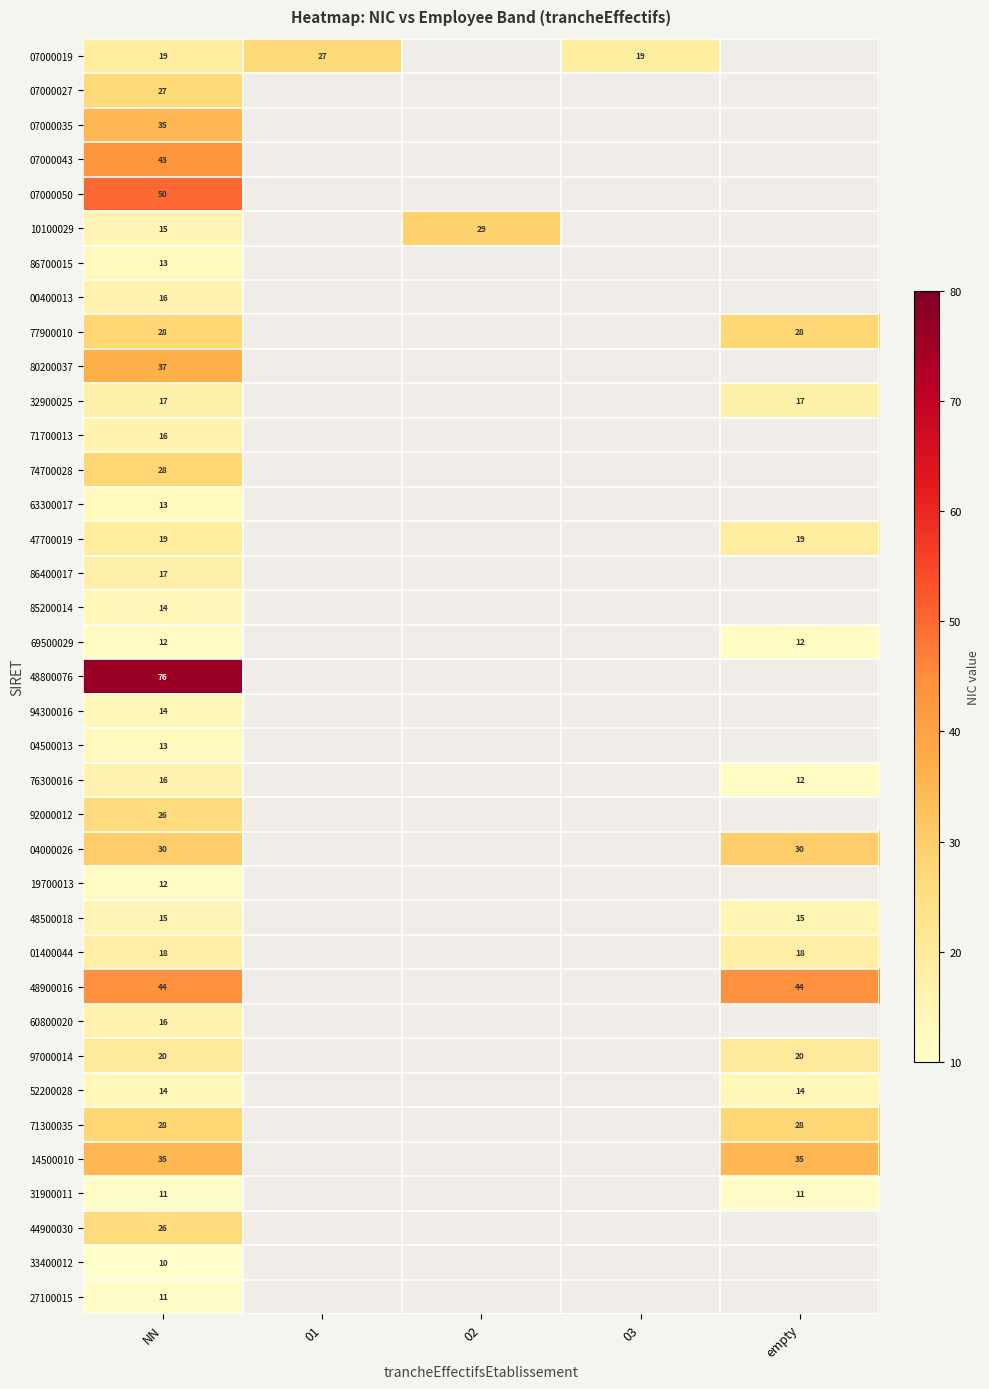

Is it true that 48500018 equals 20 at NN?

False